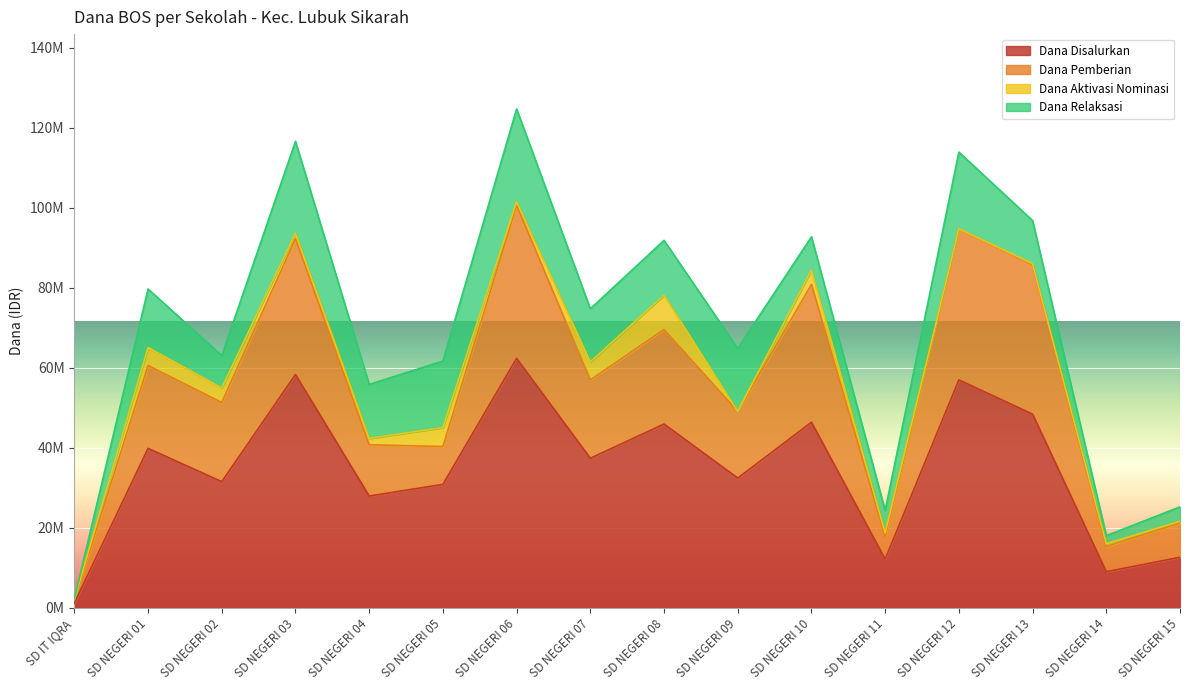

How many data points in Dana Disalurkan are above 37?

8